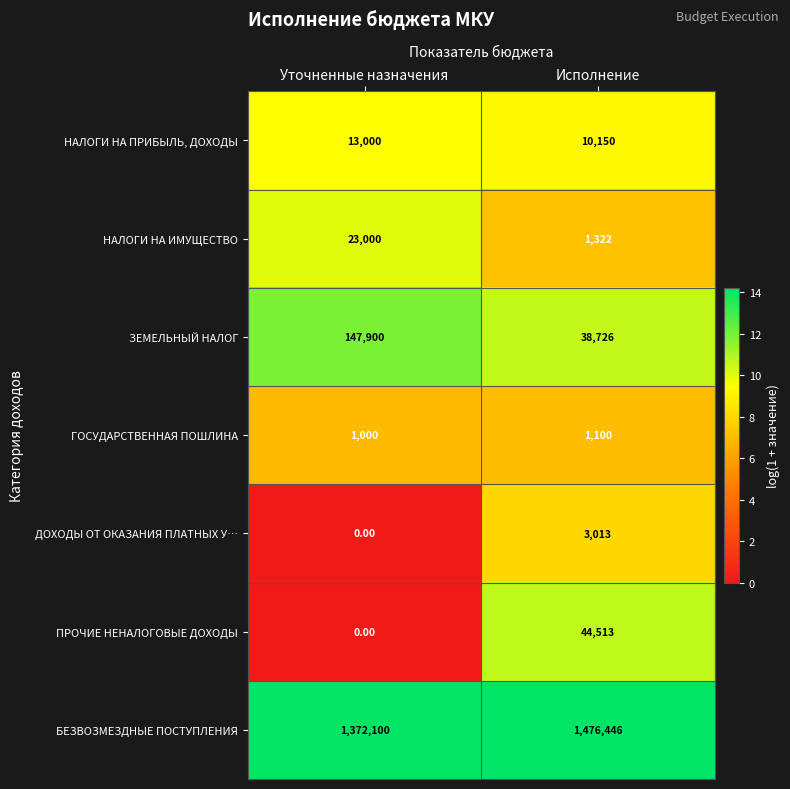

What is the sum of all НАЛОГИ НА ПРИБЫЛЬ, ДОХОДЫ values?

23150